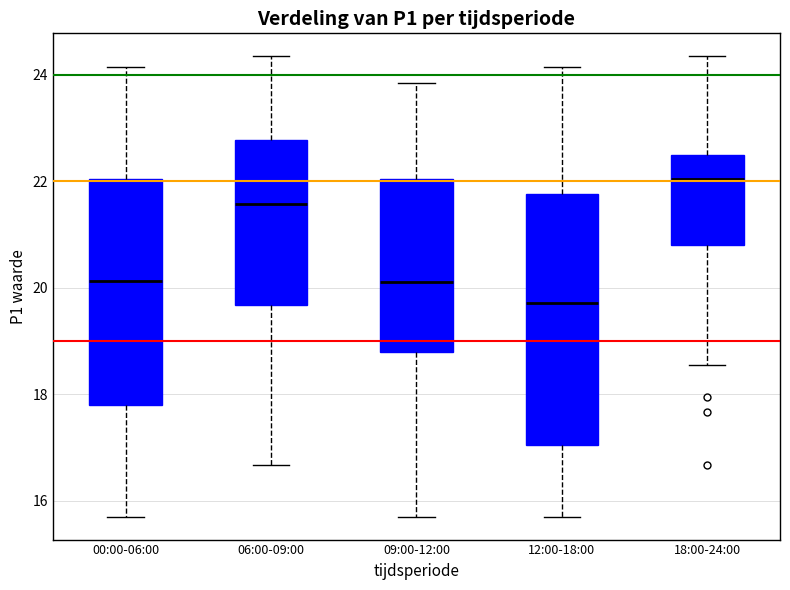

Reading left to right, transcribe this box plot: for each box, give where its median line is, the range the box spans, and where its two whiskers end, as read against the y-axis. The values are not printed on the chart, so give them approximately, as read against the axis.

00:00-06:00: median 20.2, box 17.8 to 22.0, whiskers 15.8 to 24.2
06:00-09:00: median 21.6, box 19.6 to 22.8, whiskers 16.6 to 24.4
09:00-12:00: median 20.2, box 18.8 to 22.0, whiskers 15.8 to 23.8
12:00-18:00: median 19.8, box 17.0 to 21.8, whiskers 15.8 to 24.2
18:00-24:00: median 22.0, box 20.8 to 22.6, whiskers 18.6 to 24.4